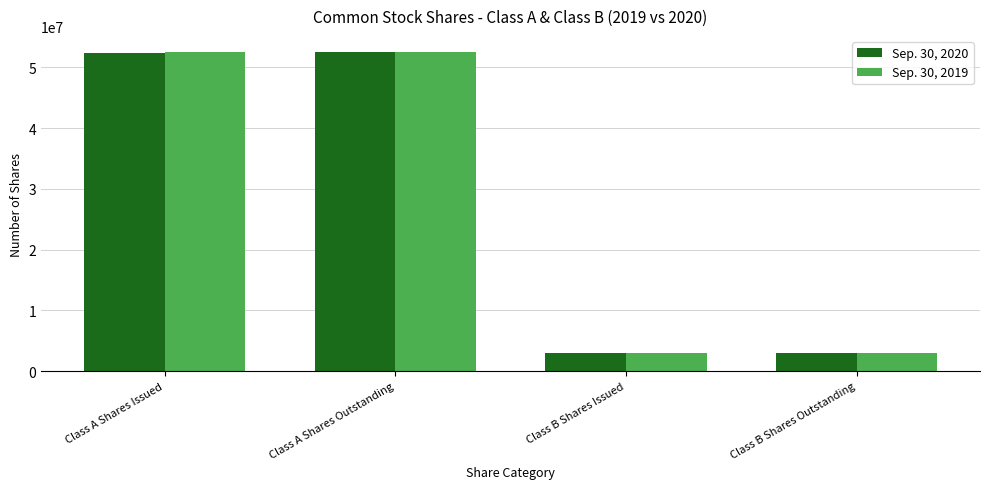

What is the value of the Sep. 30, 2020 bar at the 1st from the left?

52332848